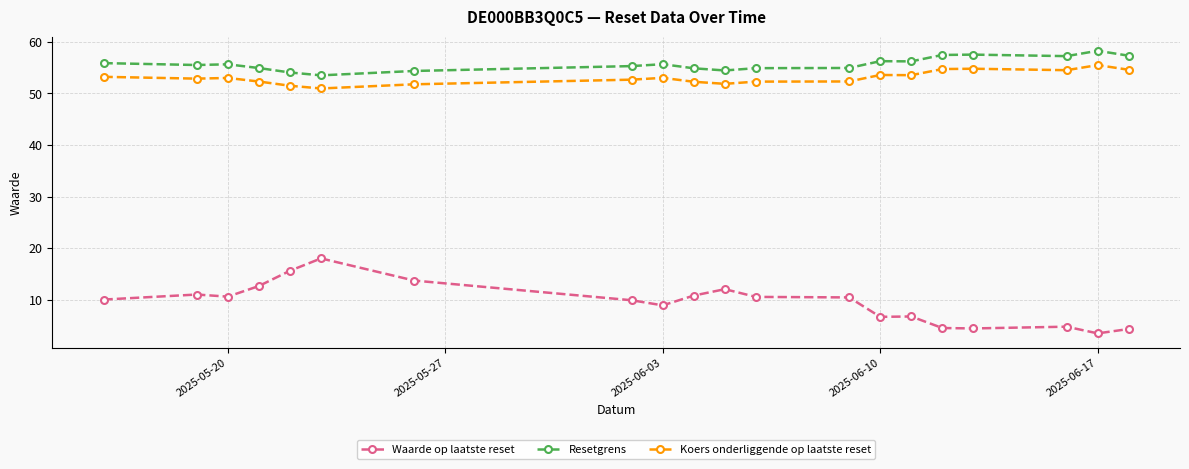

True or false: Waarde op laatste reset and Resetgrens intersect in this chart.

False